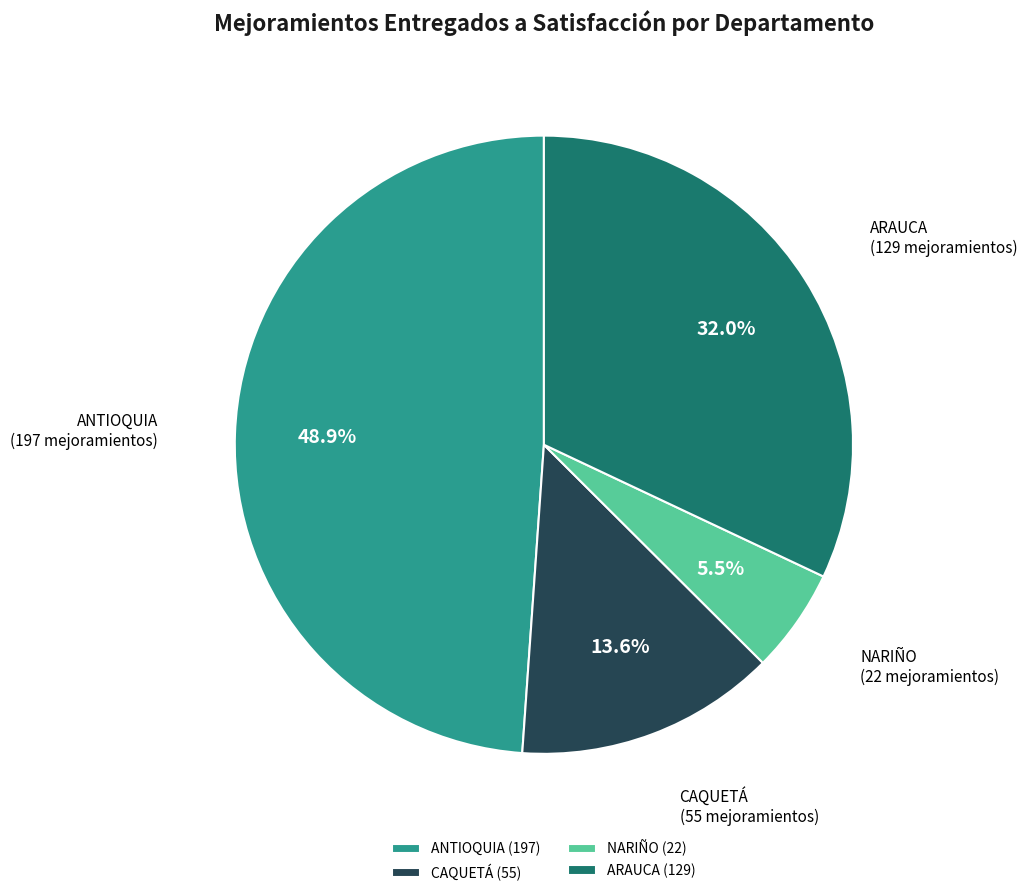

To the nearest percent, what is the difference between the largest and smallest slice percentages?

43%